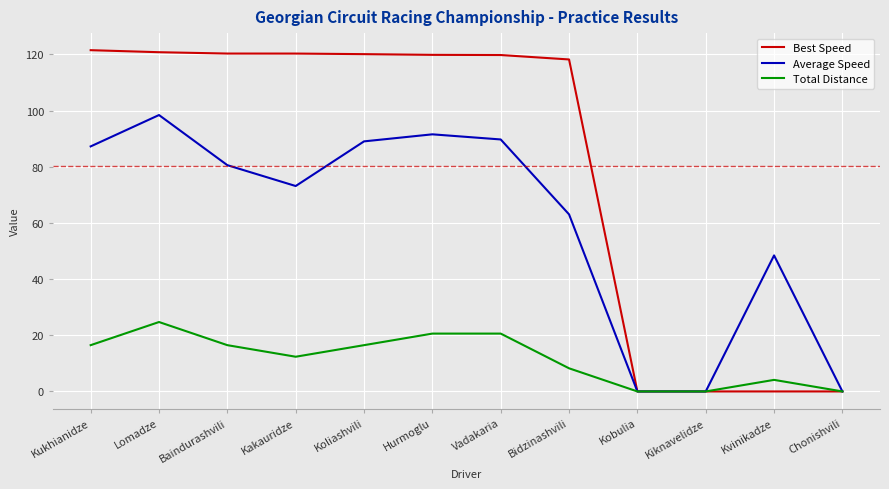

Does the chart display data point markers on the line(s)?

No